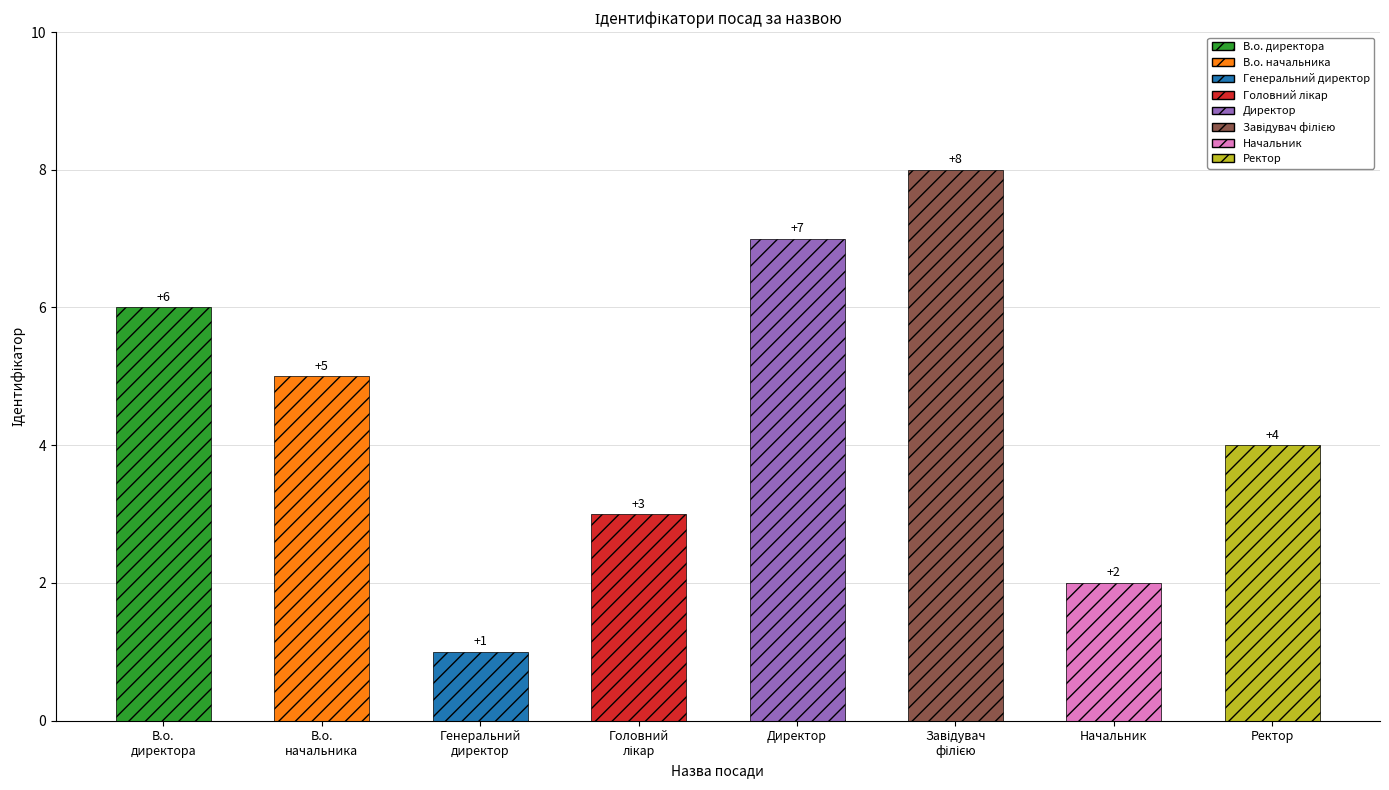

Reading right to left, transcribe all the data shown in this chart.

4	2	8	7	3	1	5	6